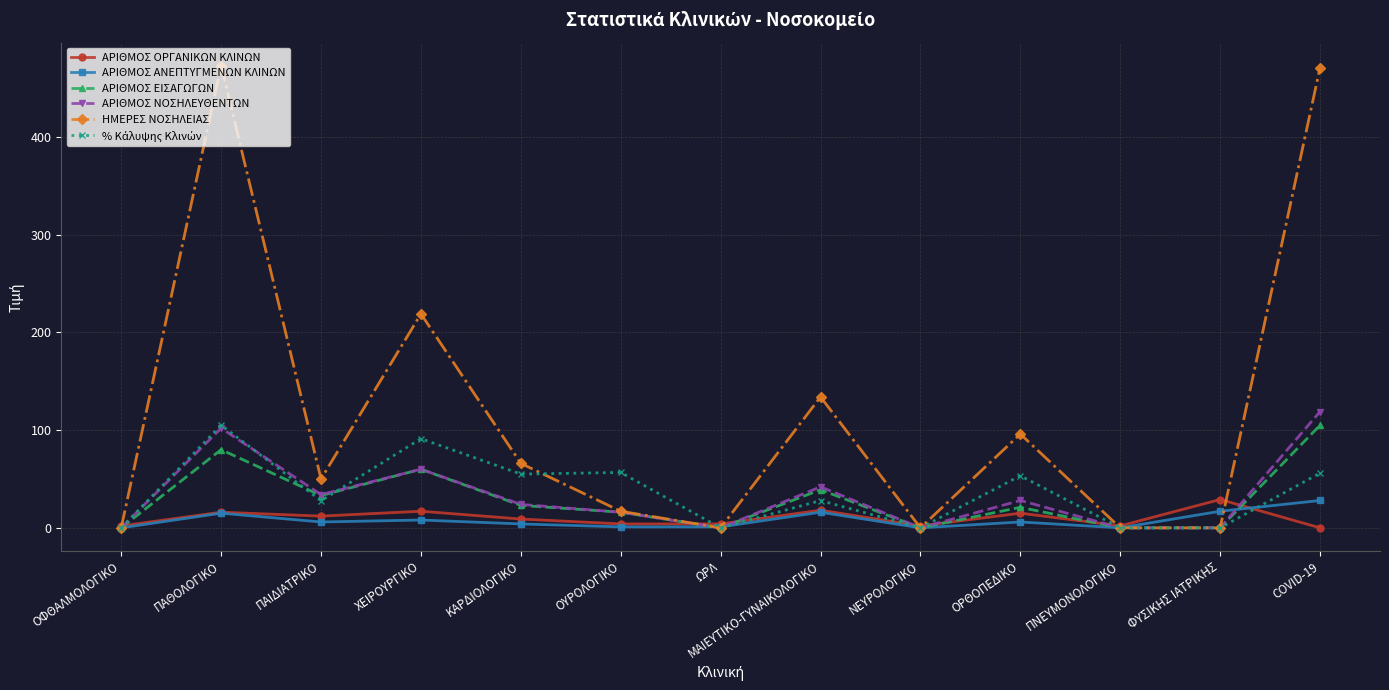

True or false: ΗΜΕΡΕΣ ΝΟΣΗΛΕΙΑΣ and ΑΡΙΘΜΟΣ ΟΡΓΑΝΙΚΩΝ ΚΛΙΝΩΝ intersect in this chart.

True